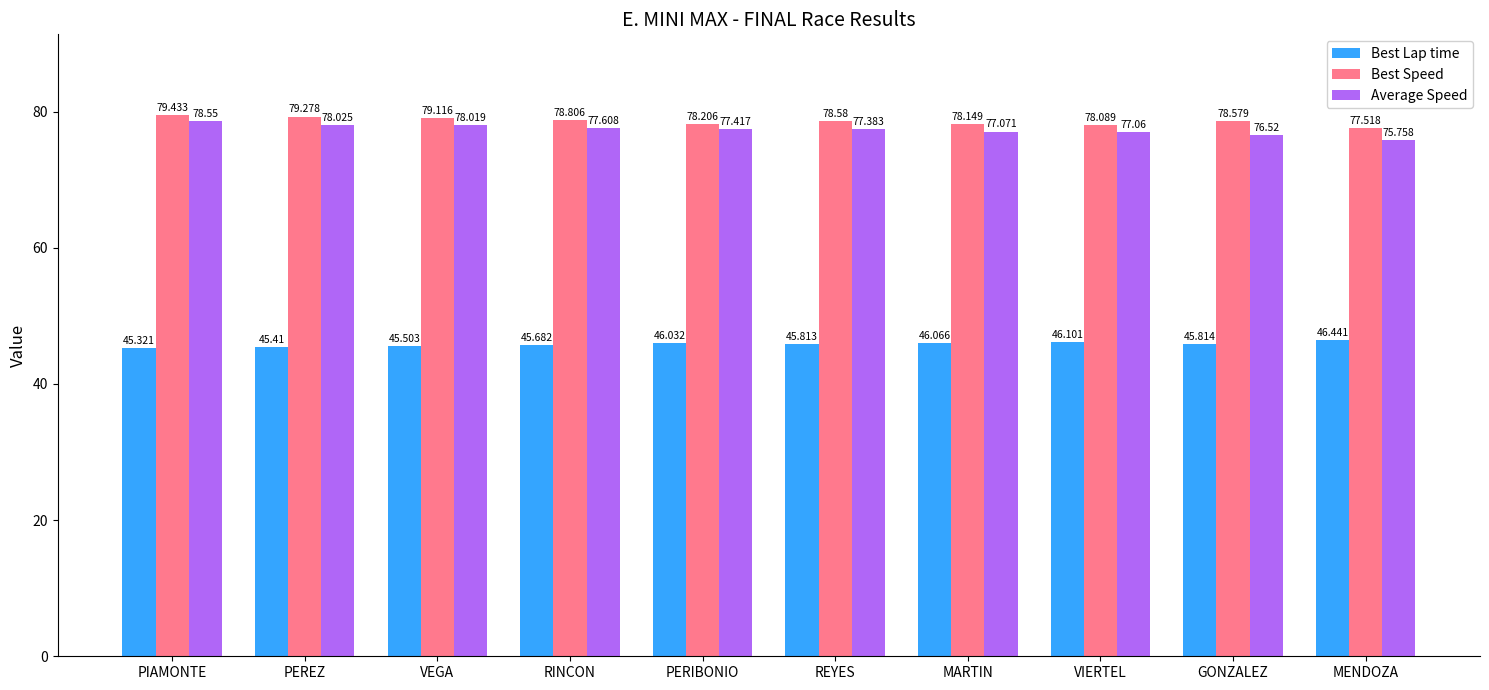

The Average Speed series shows 75.8 at MENDOZA. True or false?

True